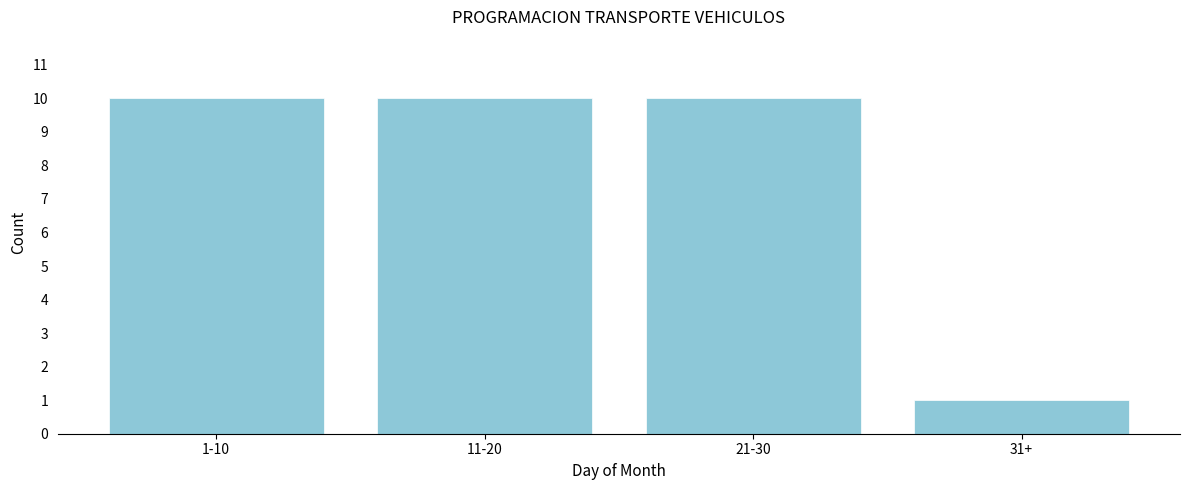

Reading left to right, transcribe all the data shown in this chart.

10	10	10	1